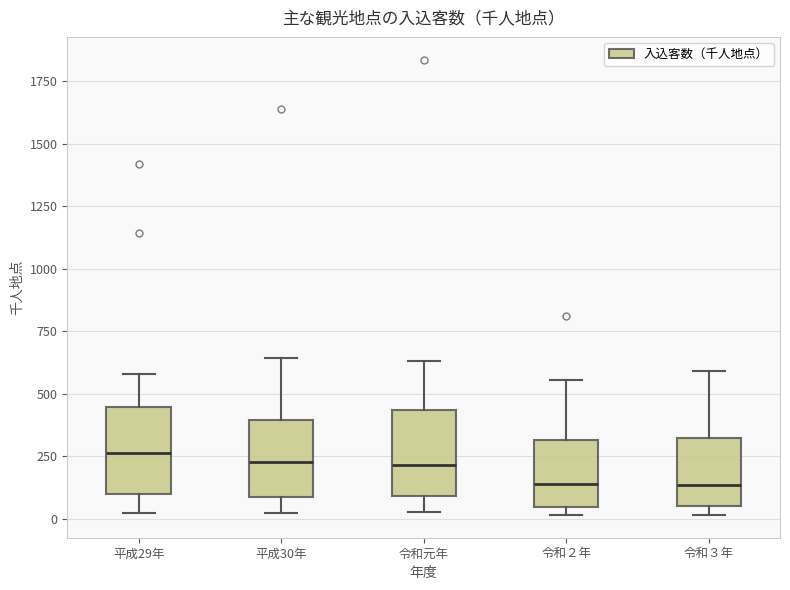

Reading left to right, transcribe this box plot: for each box, give where its median line is, the range the box spans, and where its two whiskers end, as read against the y-axis. The values are not printed on the chart, so give them approximately, as read against the axis.

平成29年: median 250, box 100 to 450, whiskers 0 to 600
平成30年: median 250, box 100 to 400, whiskers 0 to 650
令和元年: median 200, box 100 to 450, whiskers 50 to 650
令和２年: median 150, box 50 to 300, whiskers 0 to 550
令和３年: median 150, box 50 to 300, whiskers 0 to 600